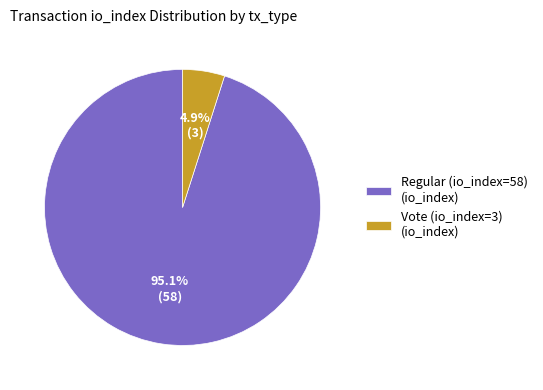

Does Vote (io_index=3) represent more than half of the total?

No